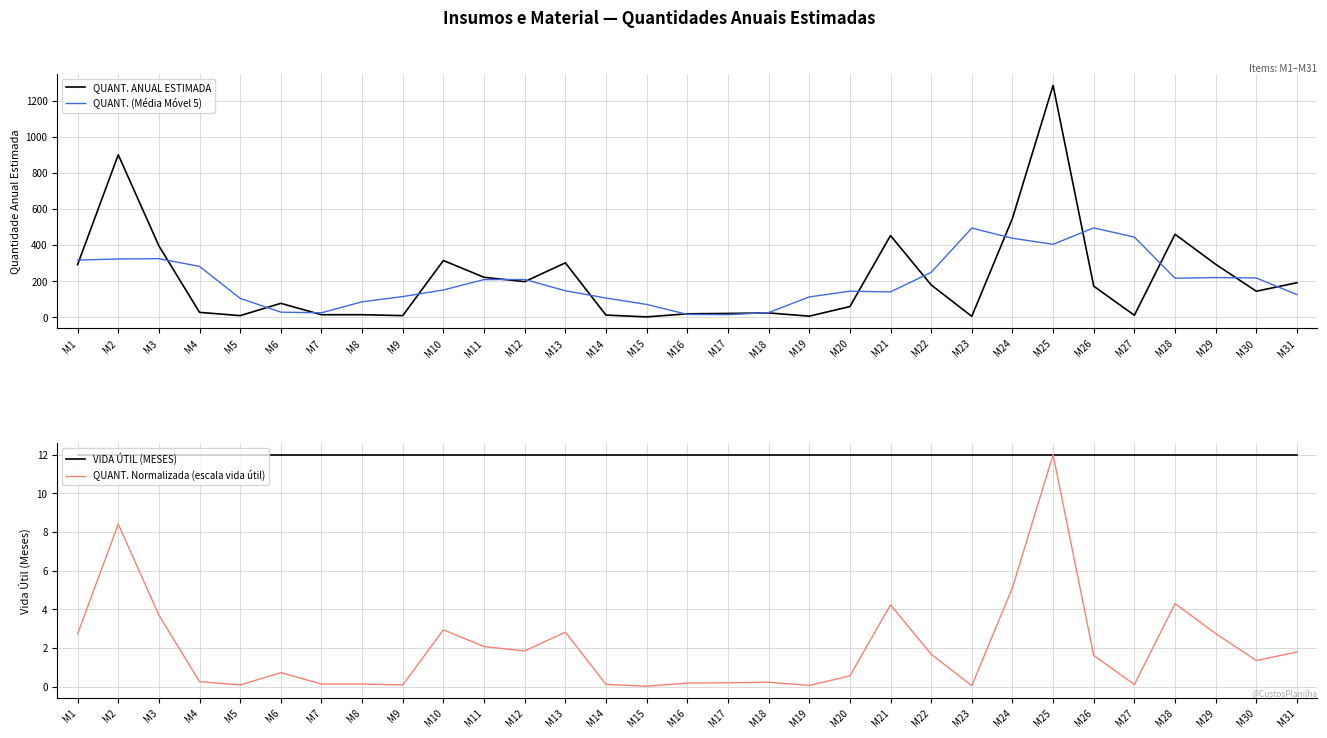

What is the difference between the second highest and second lowest values in the QUANT. (Média Móvel 5) series?

477.6